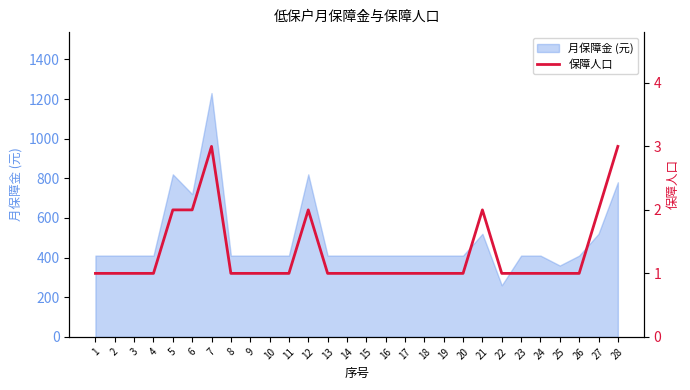

The chart shows a value of 0 at 26. True or false?

False